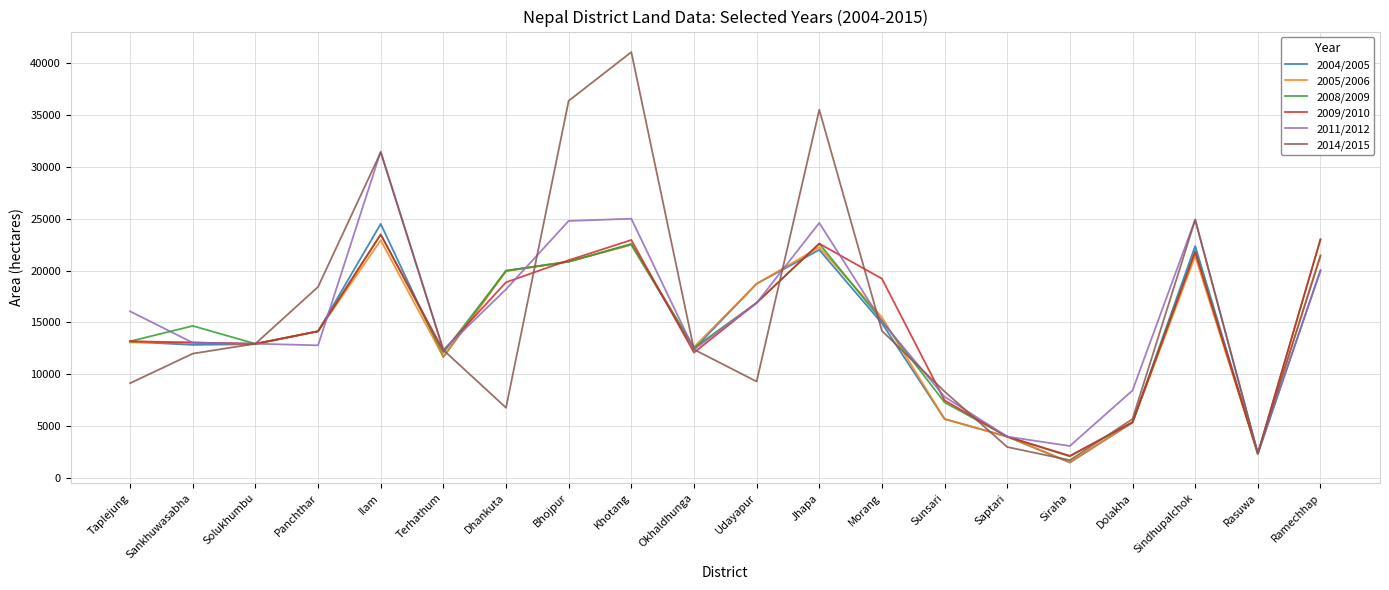

Which series changed the most between Taplejung and Panchthar?

2014/2015